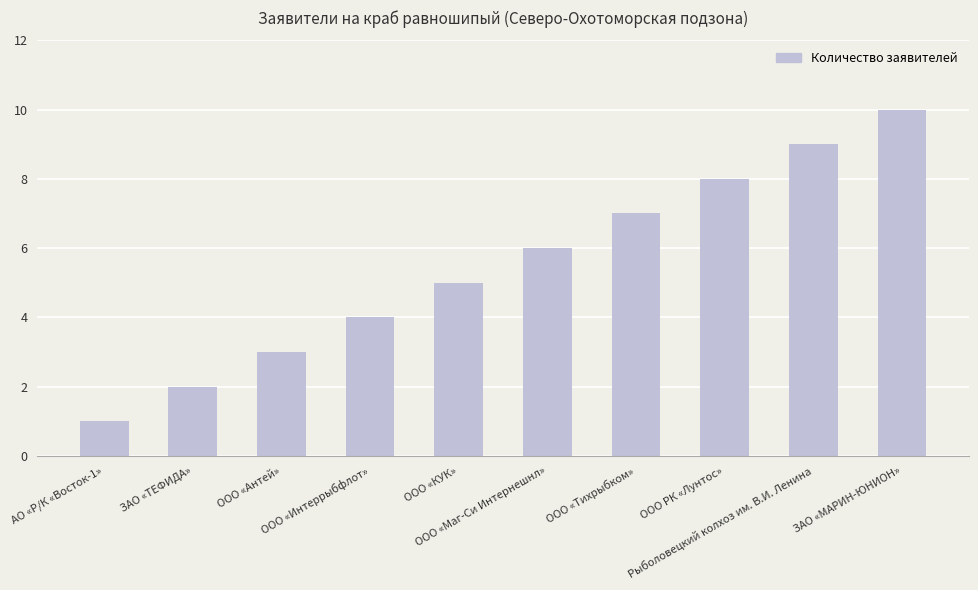

Reading left to right, transcribe all the data shown in this chart.

1	2	3	4	5	6	7	8	9	10